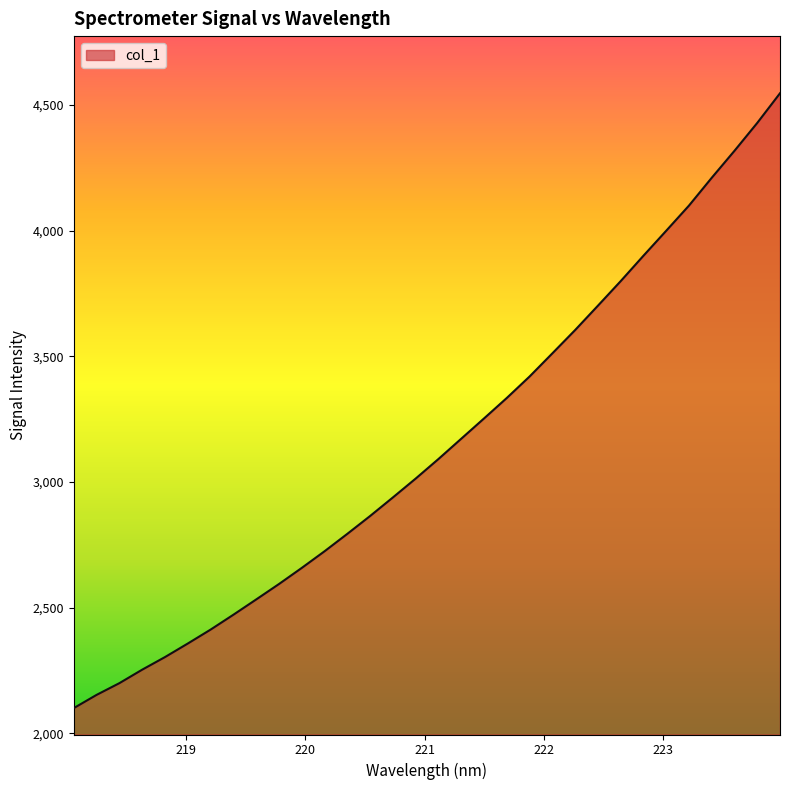

What is the greatest value displayed?

4547.2